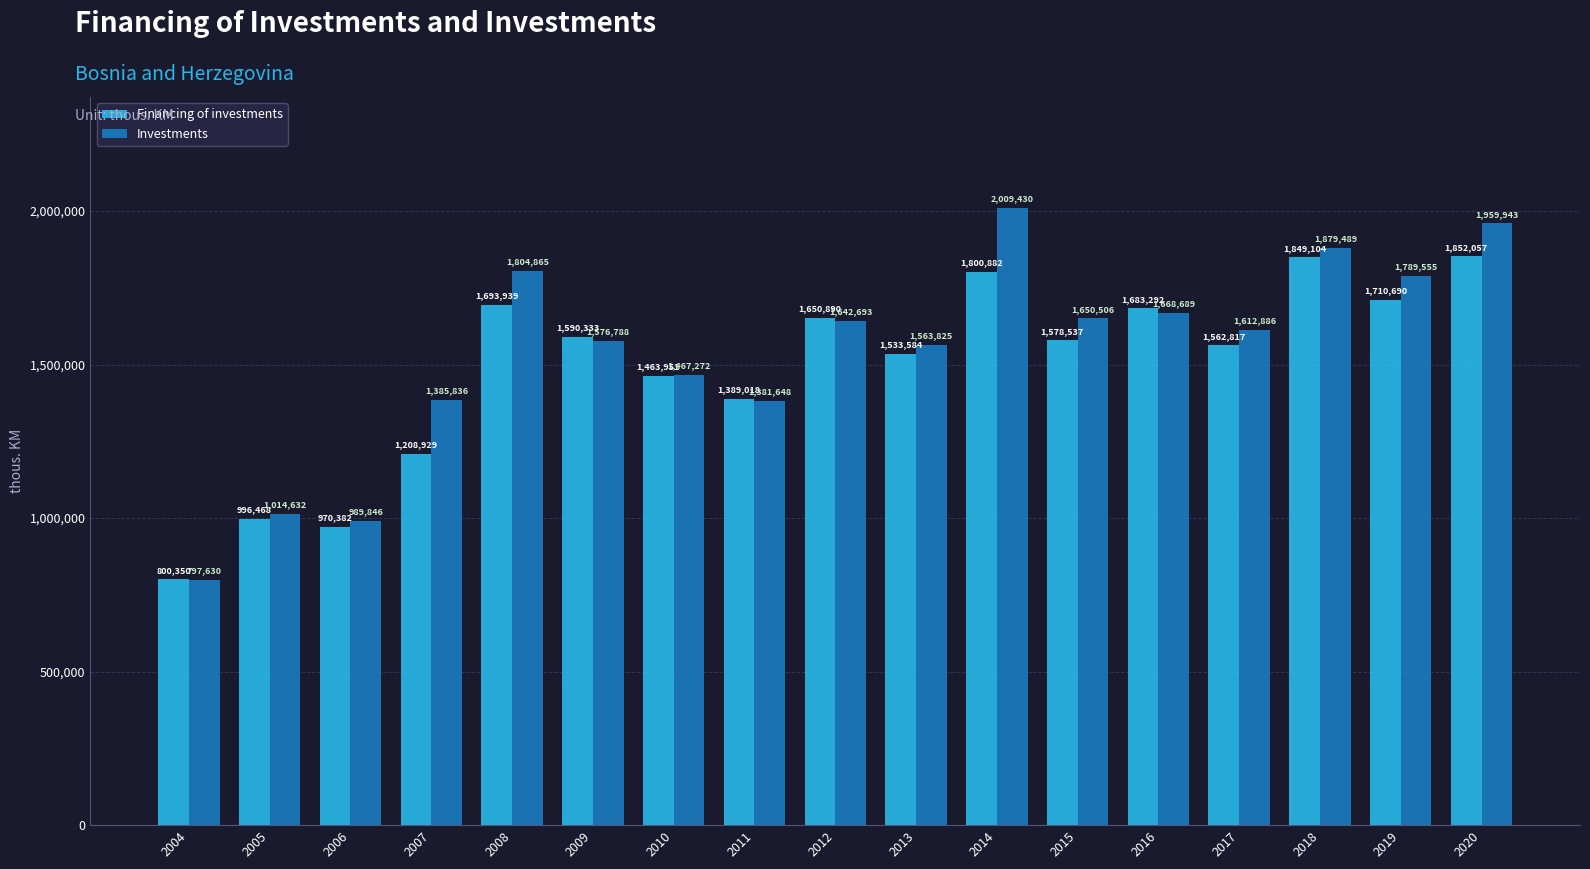

List the labels in order of Financing of investments value, largest first.

2020, 2018, 2014, 2019, 2008, 2016, 2012, 2009, 2015, 2017, 2013, 2010, 2011, 2007, 2005, 2006, 2004